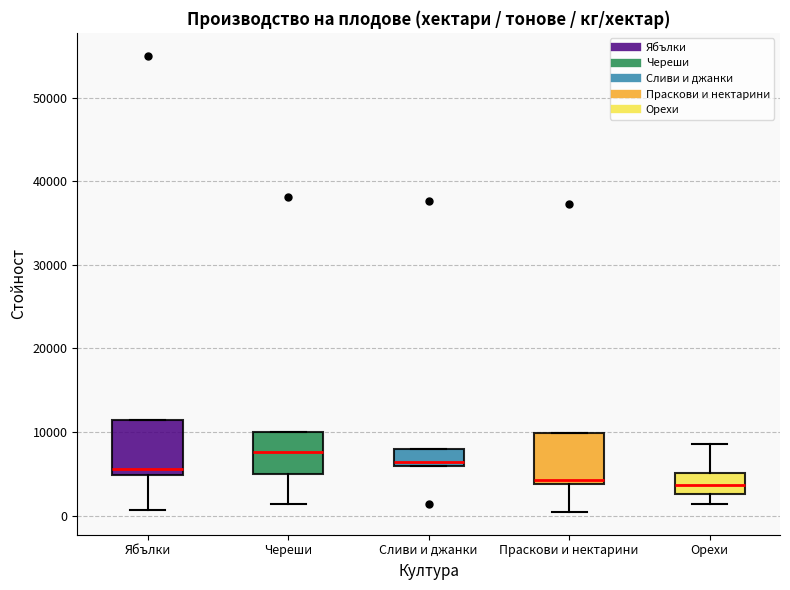

Where is the lower edge of the box for Праскови и нектарини on the y-axis? The values are not printed on the chart, so give them approximately, as read against the axis.

4000